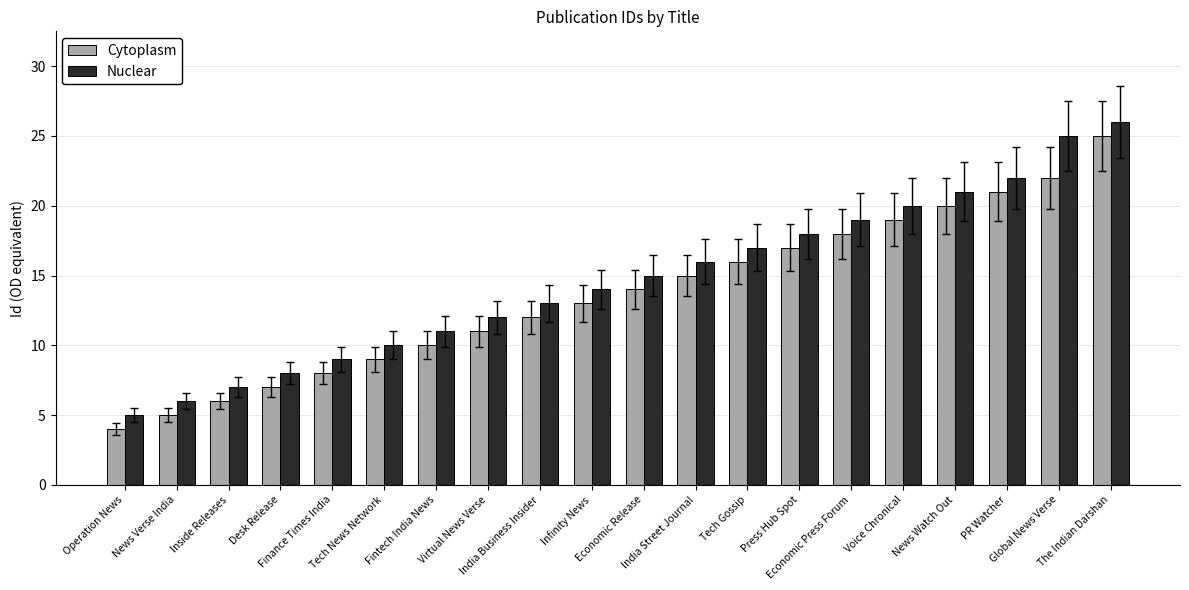

What is the greatest value displayed?

26